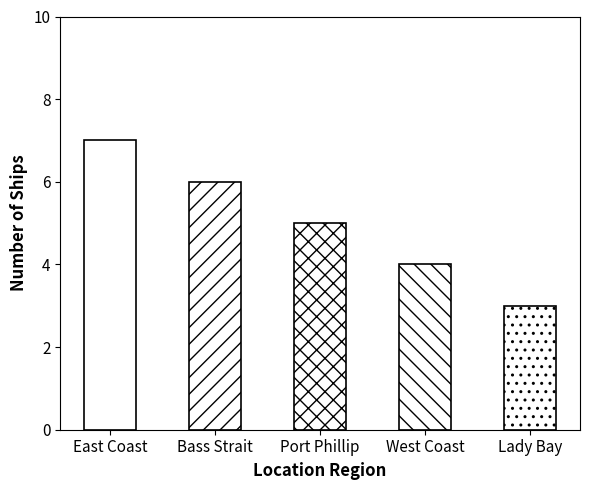

At which label is the value closest to 5?

Port Phillip